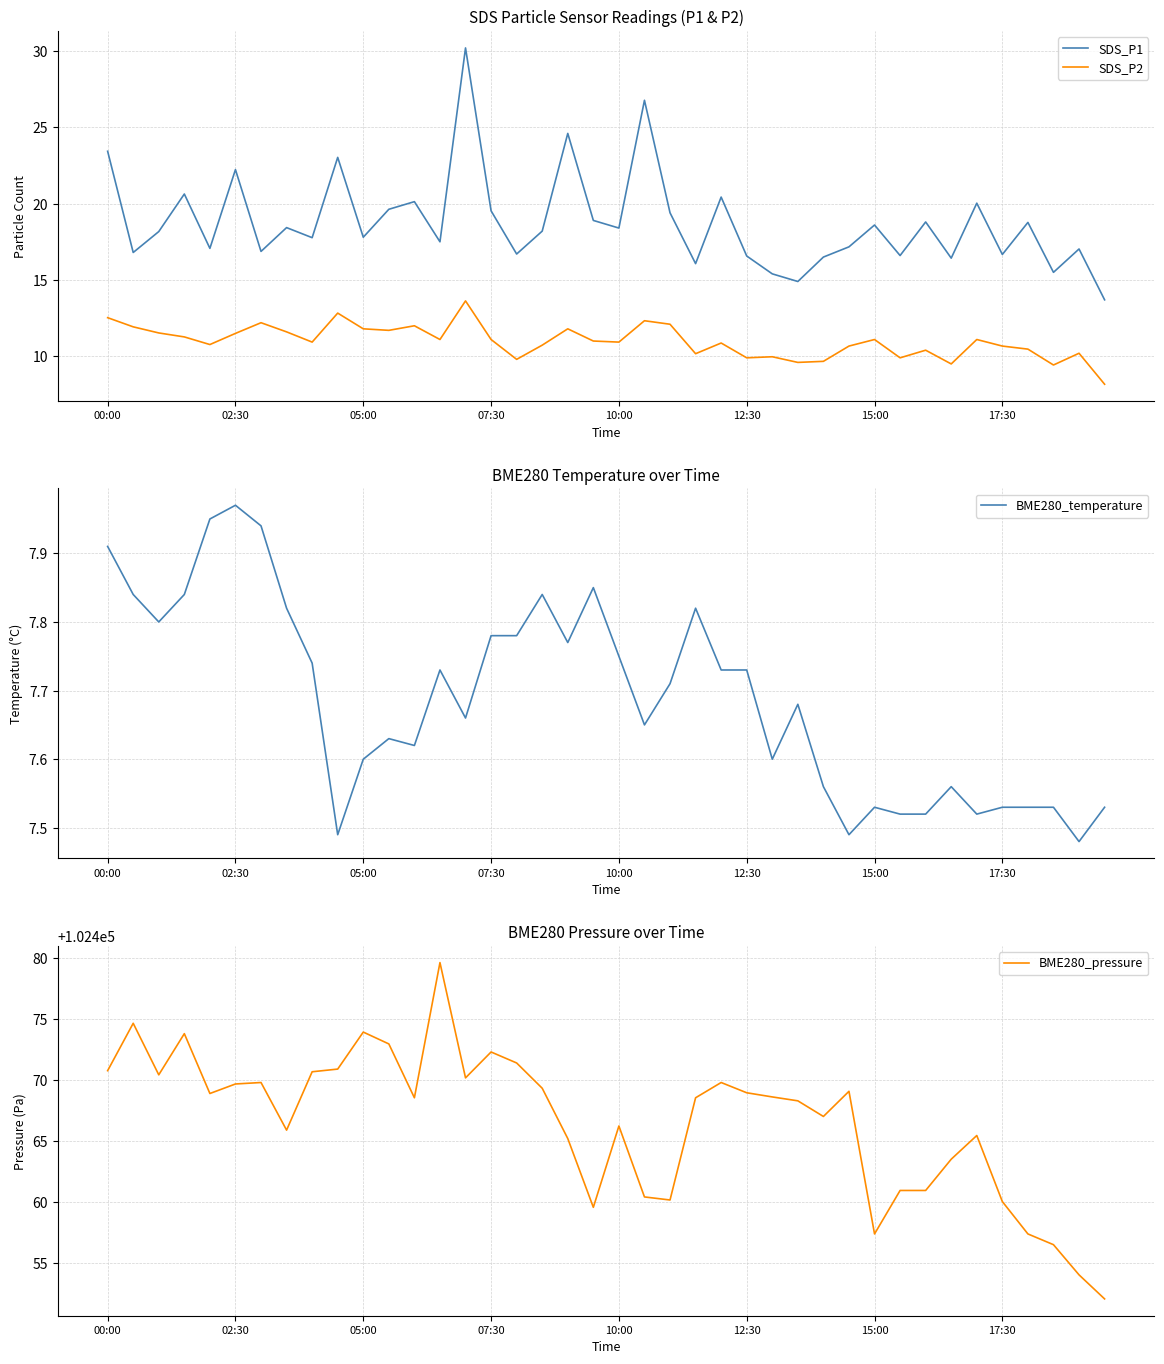

Which category has the highest value in the BME280_temperature series?

02:30